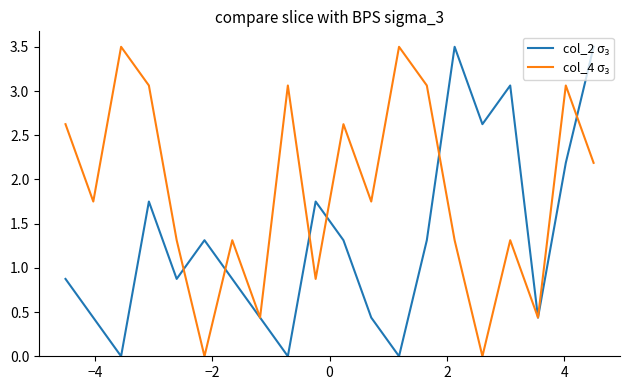

What is the maximum value shown in the chart?

3.5